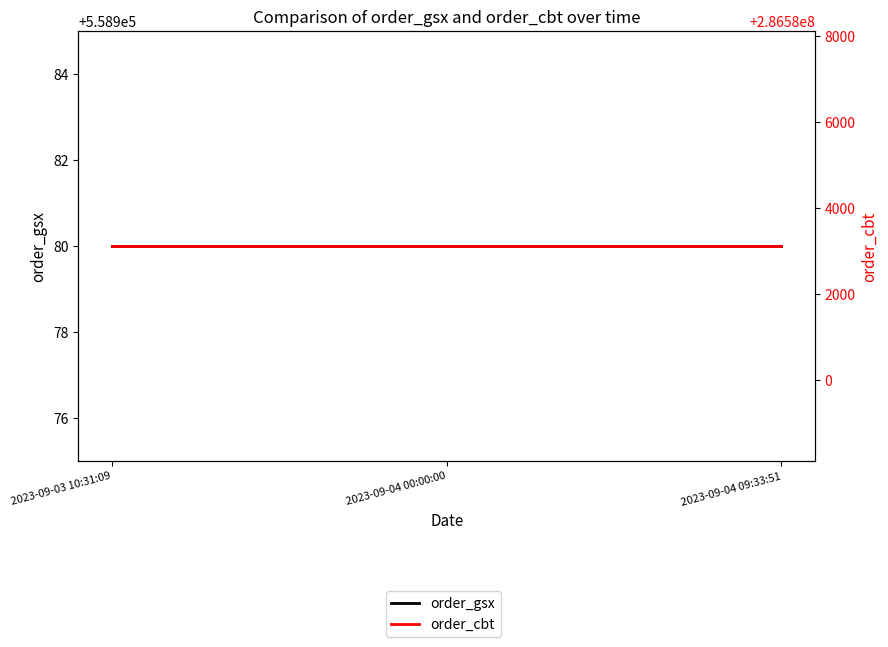

What is the spread (max minus min) of values at 2023-09-04 09:33:51?

286024132